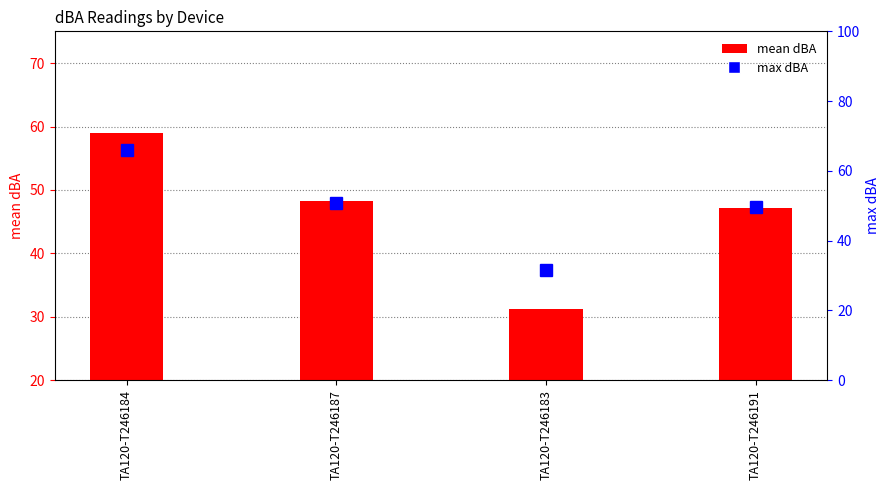

Rank the categories by max dBA value from highest to lowest.

TA120-T246184, TA120-T246187, TA120-T246191, TA120-T246183